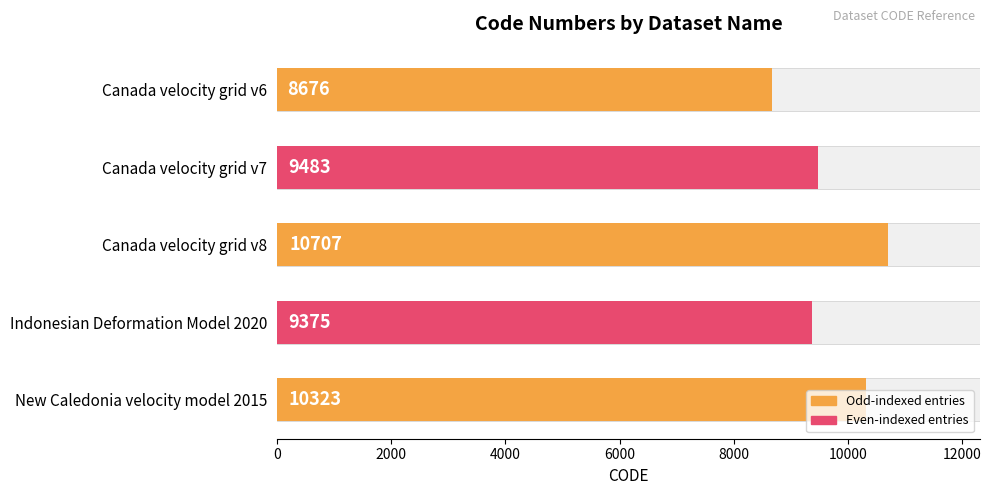

Between Canada velocity grid v8 and Canada velocity grid v7, which is larger?

Canada velocity grid v8